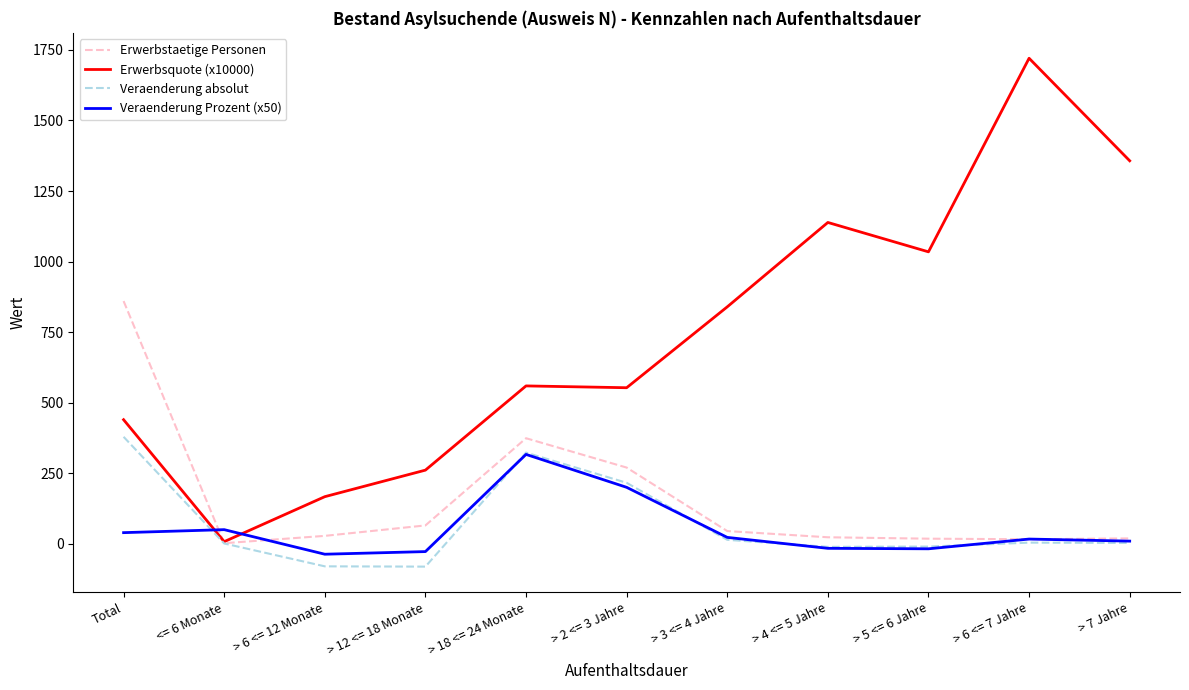

Which series has the widest spread of values?

Erwerbsquote (x10000)